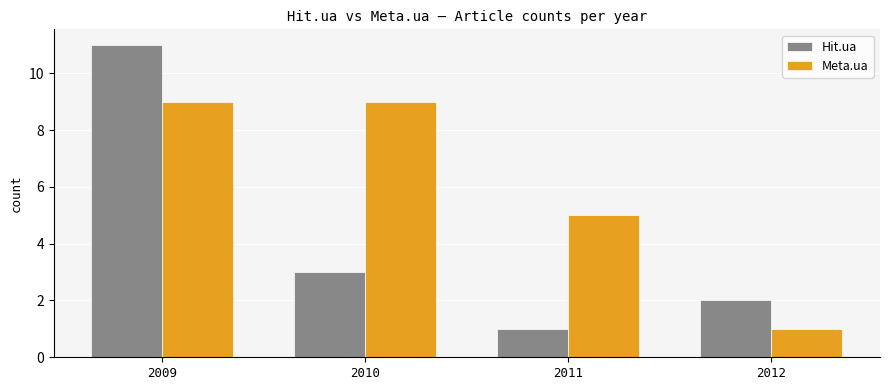

What is the value of the Meta.ua bar at the 1st from the left?

9